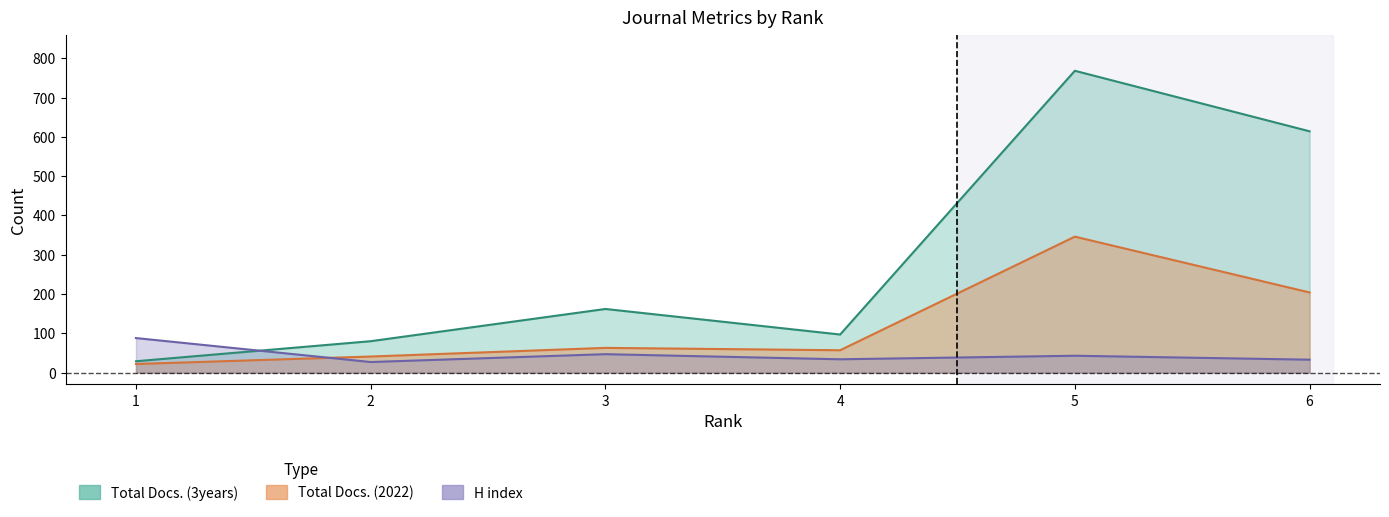

Which series has the largest total across all categories?

Total Docs. (3years)